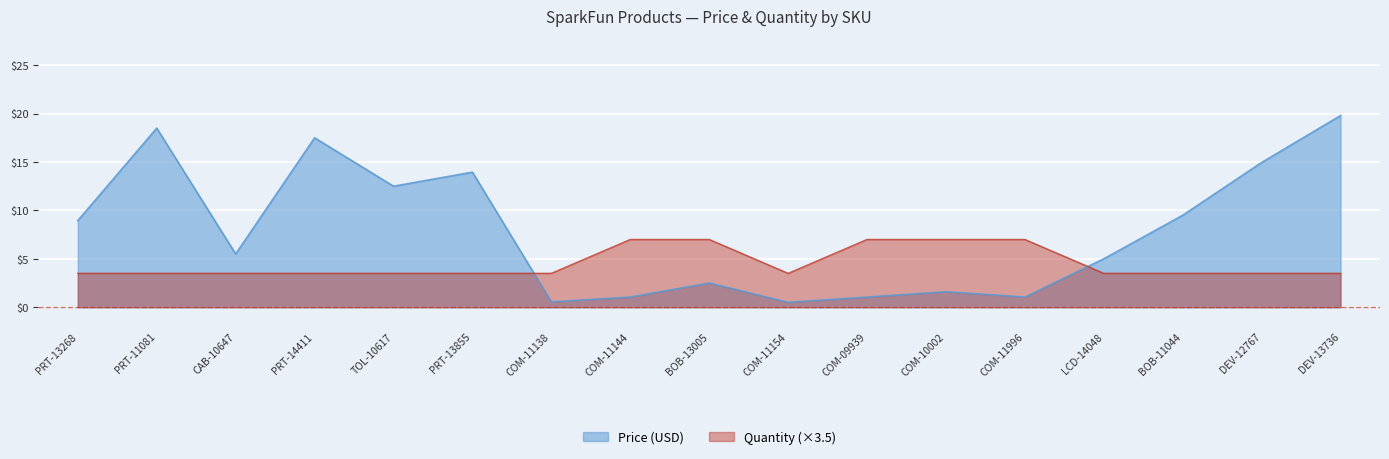

What is the difference between the highest and lowest values at COM-11996?

6.0